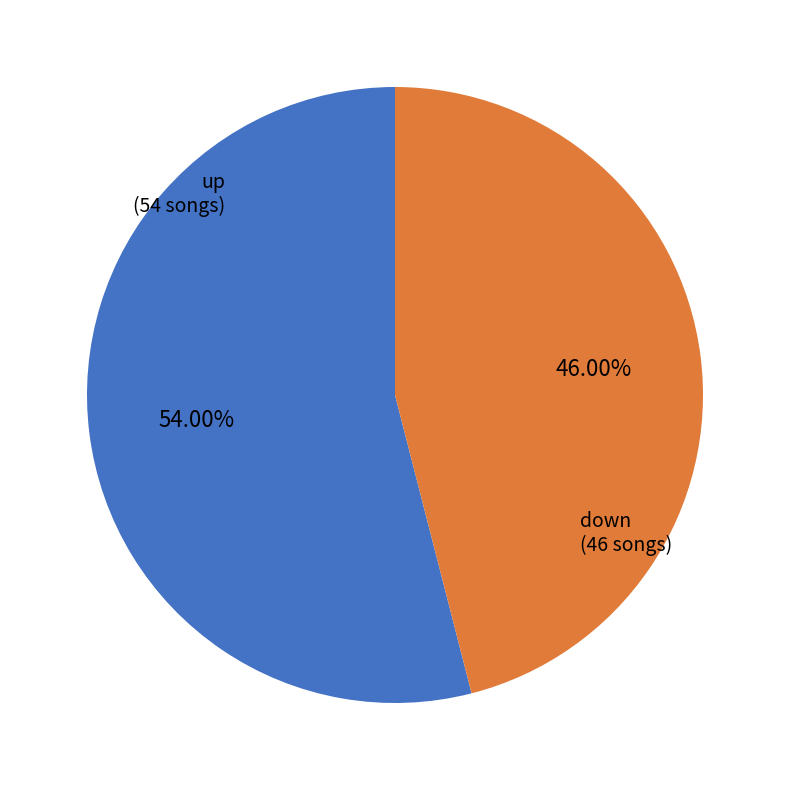

To the nearest percent, what is the average slice percentage?

50%